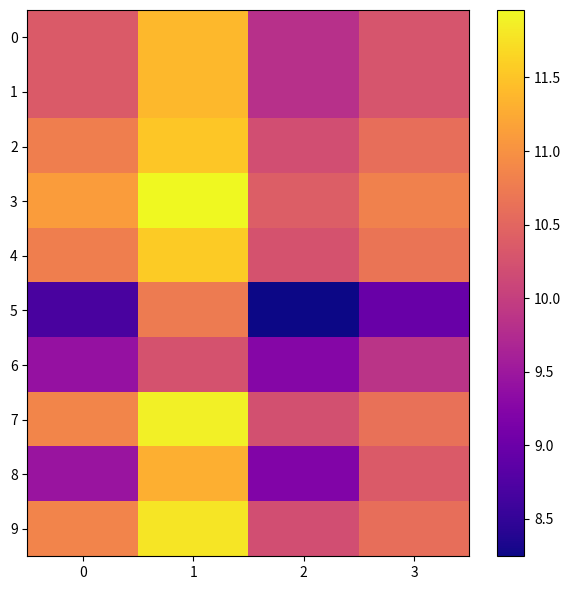

At which category does the chart reach its minimum across all series?

2